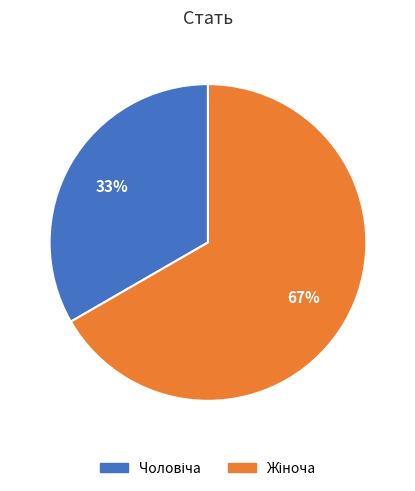

To the nearest percent, what is the average slice percentage?

50%